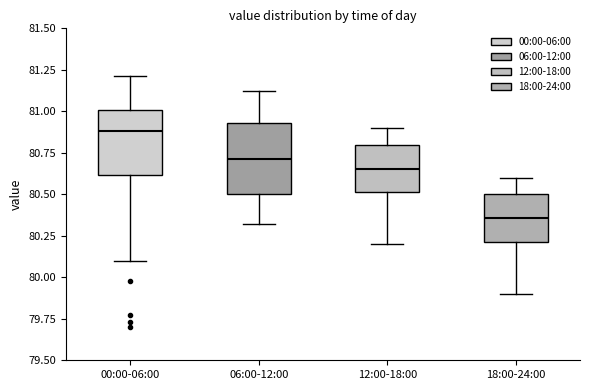

Where does the upper whisker of the box for 18:00-24:00 end on the y-axis? The values are not printed on the chart, so give them approximately, as read against the axis.

80.60